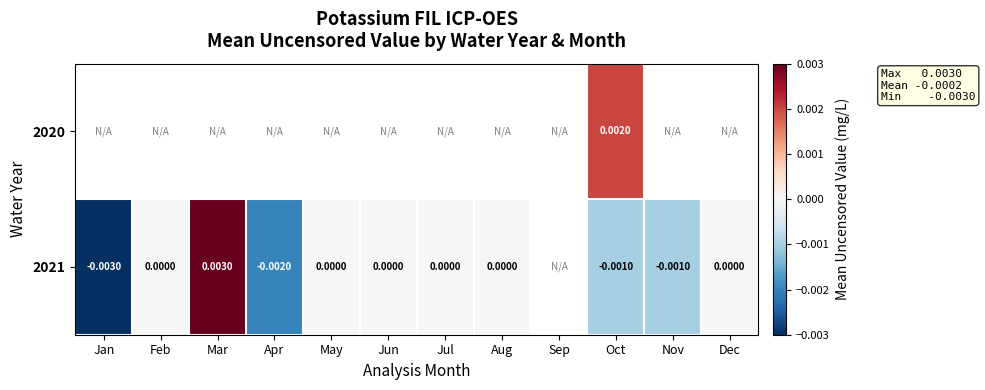

True or false: 2020 has a value of 0.0 at Oct.

False